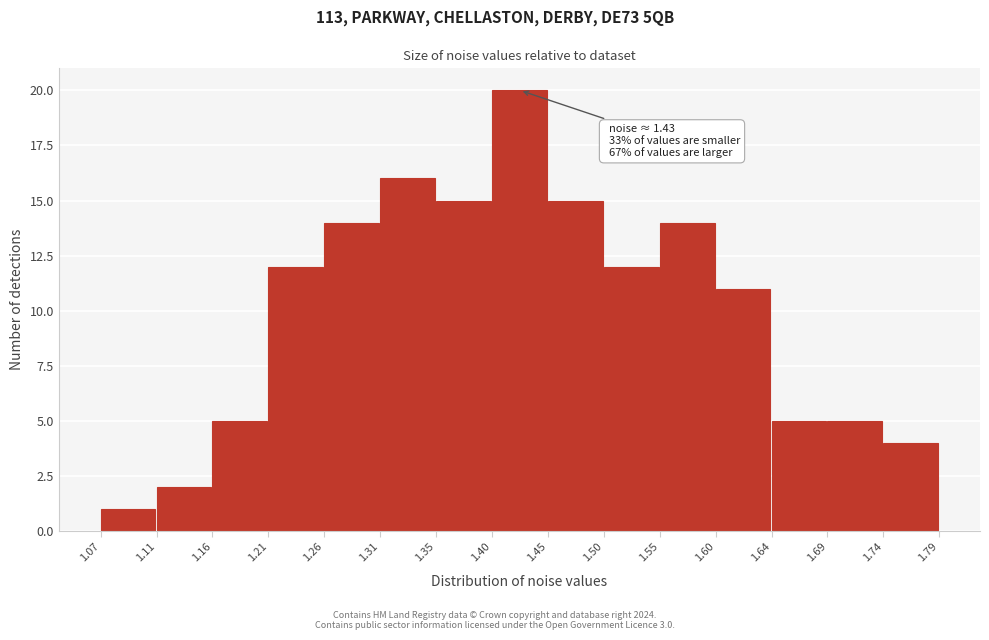

Over which range of the x-axis is the bar tallest?

1.40 to 1.45